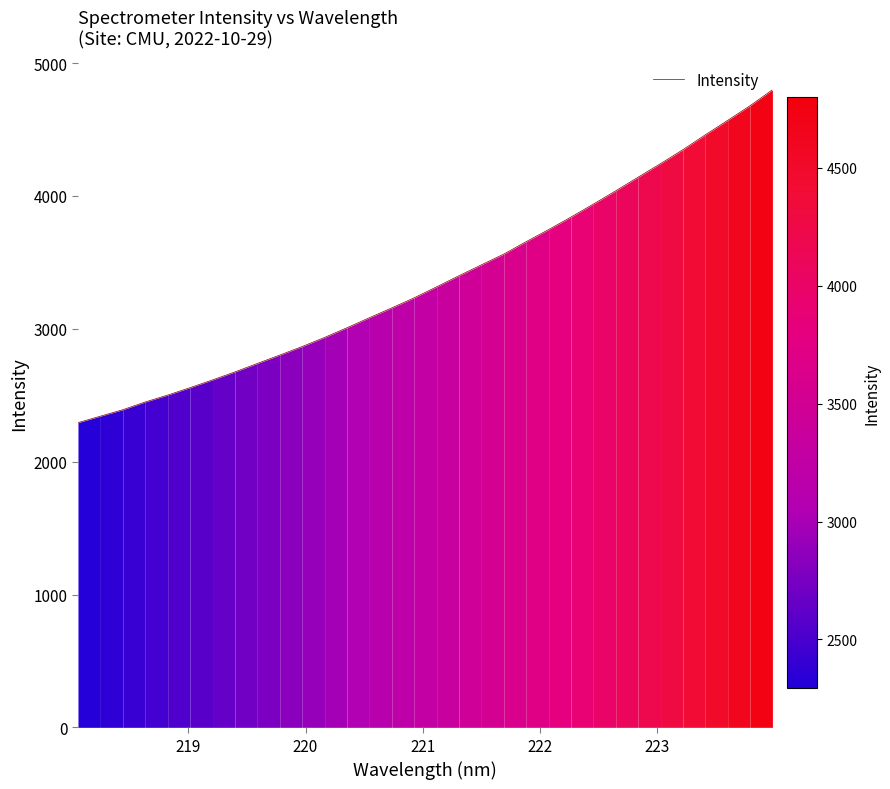

What is the difference between the maximum and minimum values?

2505.7